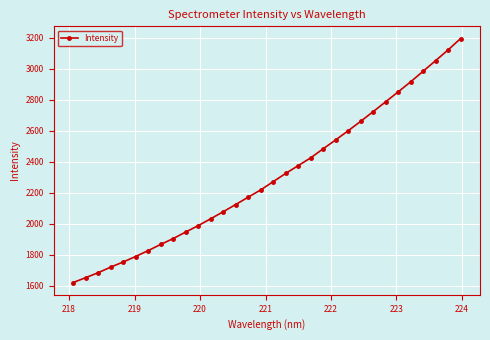

How many series are shown in this chart?

1